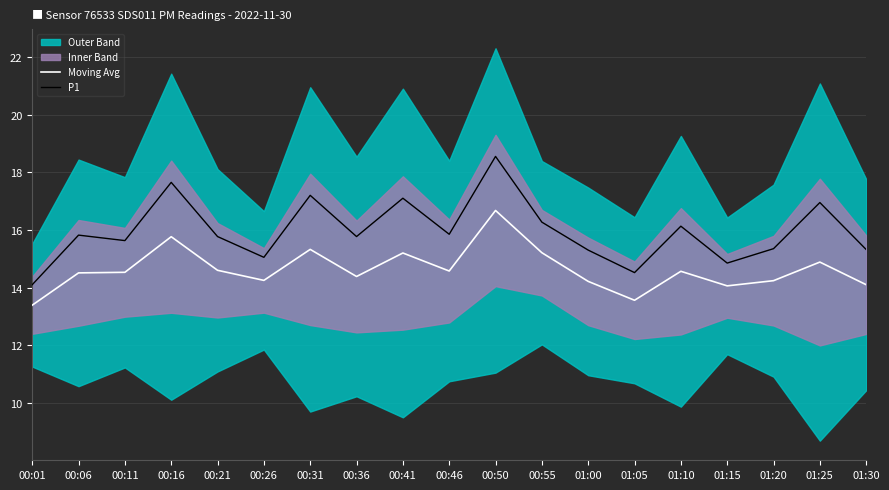

Is it true that Moving Avg equals 16.7 at 00:50?

True